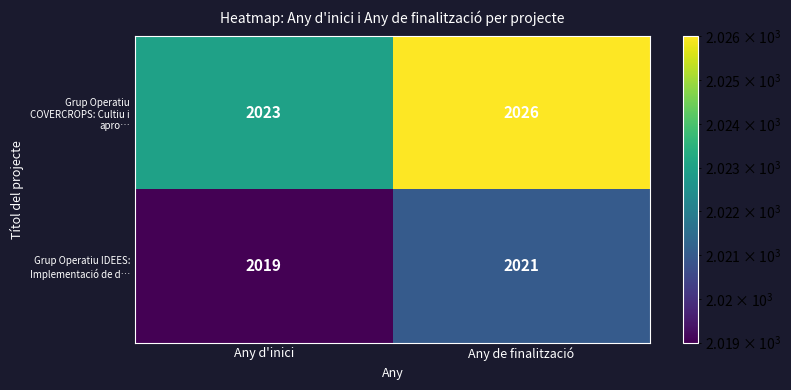

What is the difference between the highest and lowest values at Any de finalització?

5